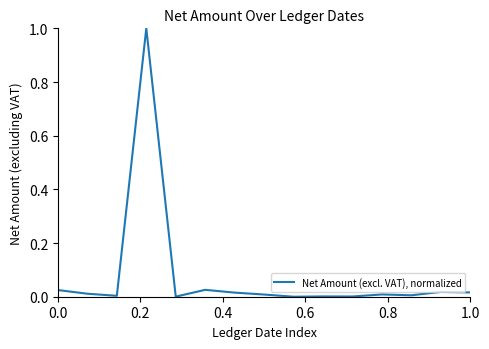

What is the greatest value displayed?

1.0